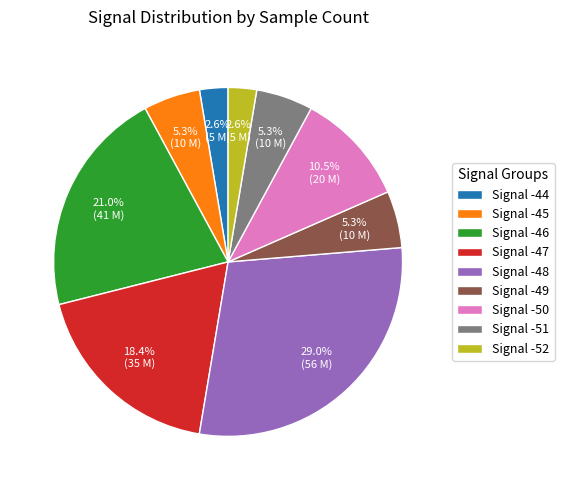

What percentage is NOT represented by Signal -44?

97.4%